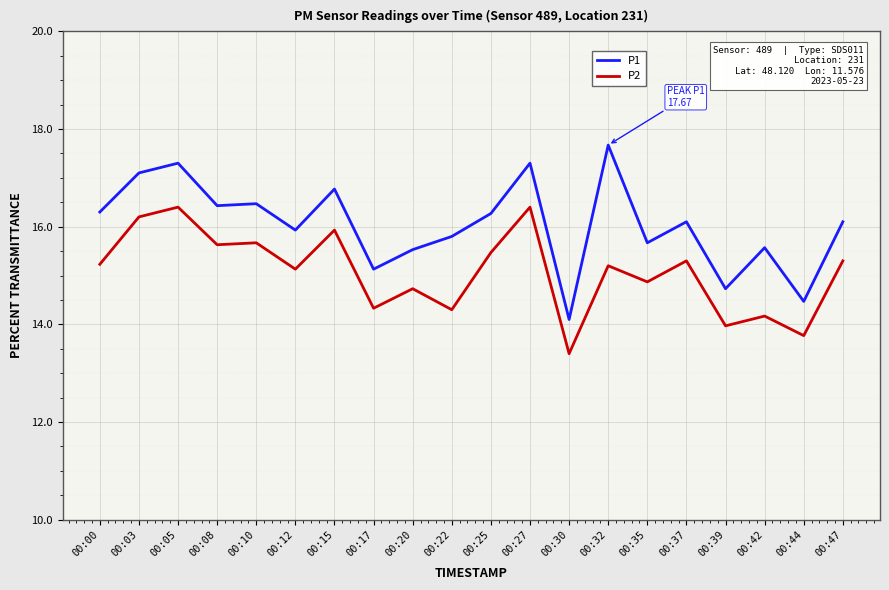

Is it true that P2 equals 5.0 at 00:30?

False